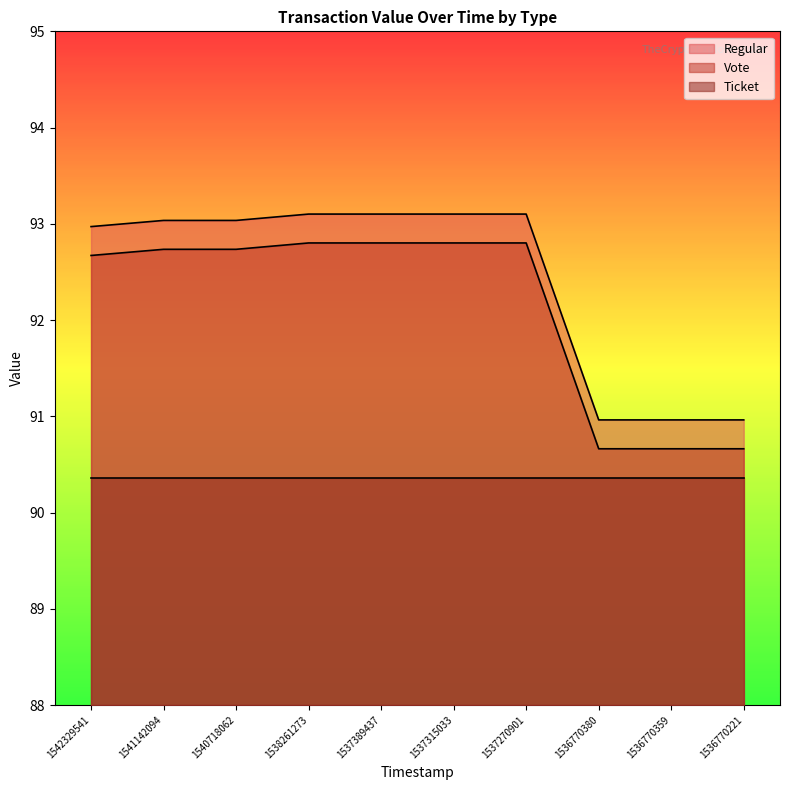

At which label does Regular first exceed 93?

1541142094